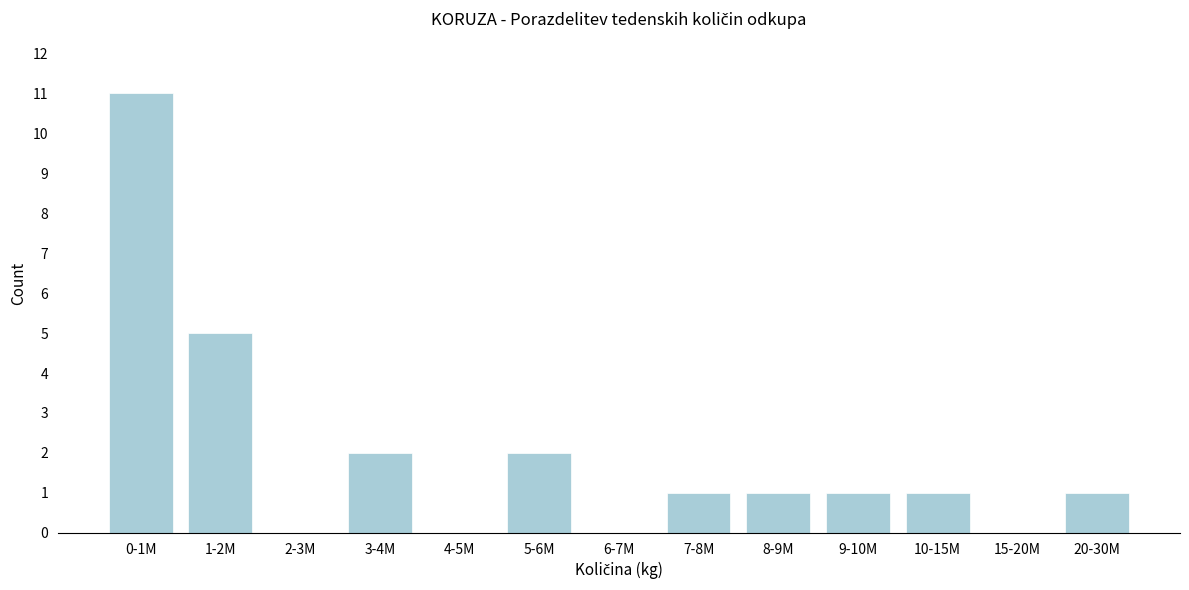

Reading left to right, list all the values displayed in this chart.

0-1M=11	1-2M=5	2-3M=0	3-4M=2	4-5M=0	5-6M=2	6-7M=0	7-8M=1	8-9M=1	9-10M=1	10-15M=1	15-20M=0	20-30M=1